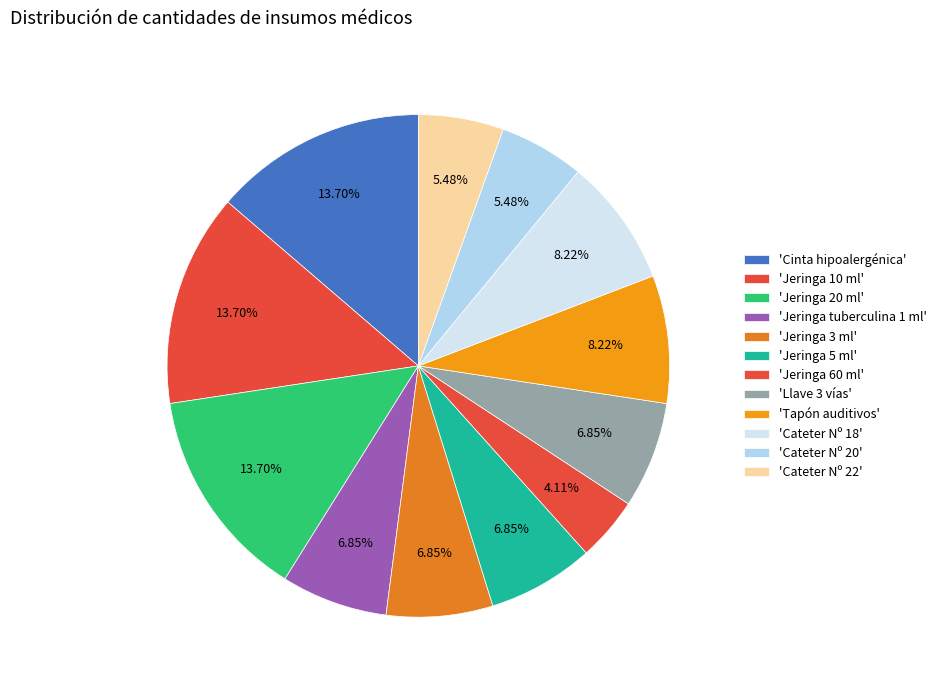

Is there a majority slice in this chart?

No